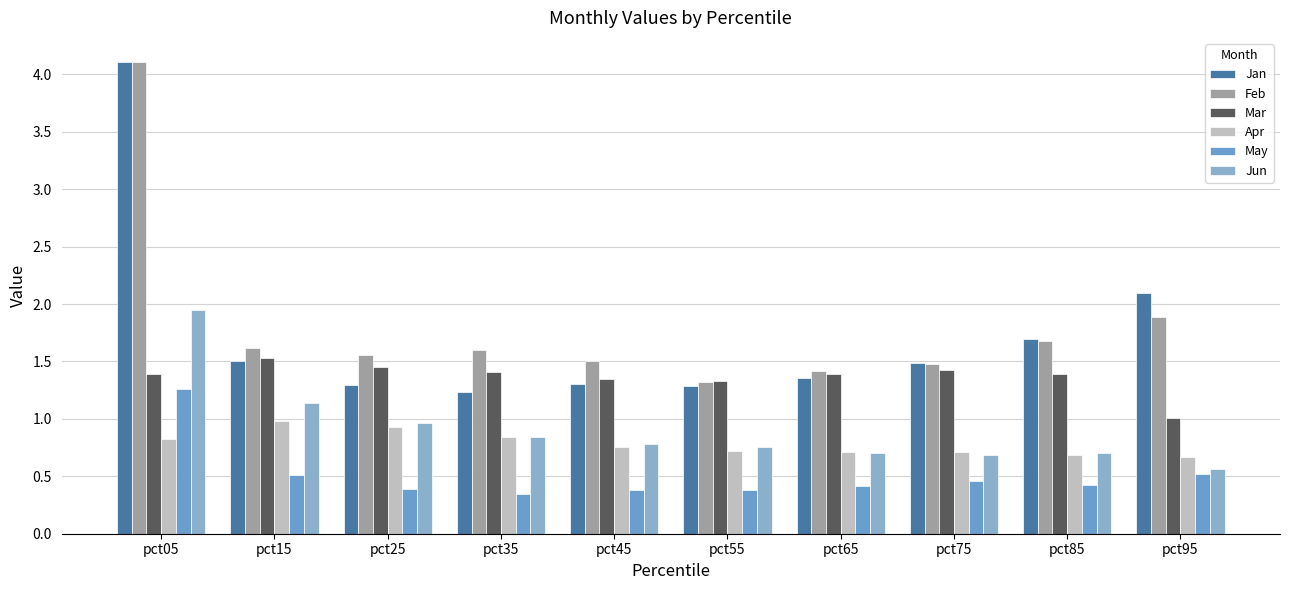

What is the spread (max minus min) of values at pct35?

1.3